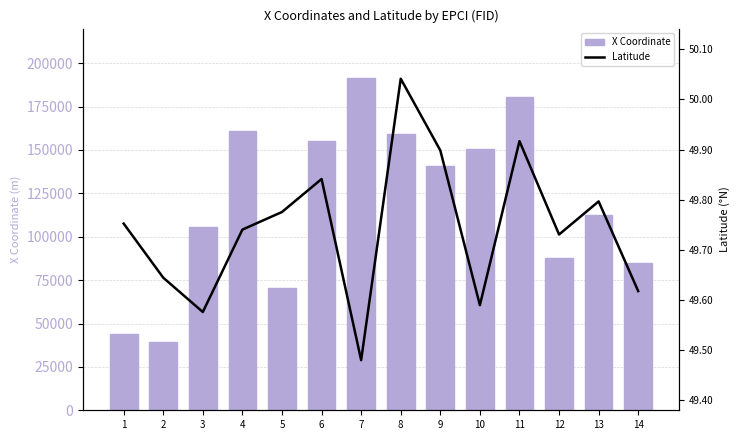

At how many categories does at least one series exceed 74935?

11